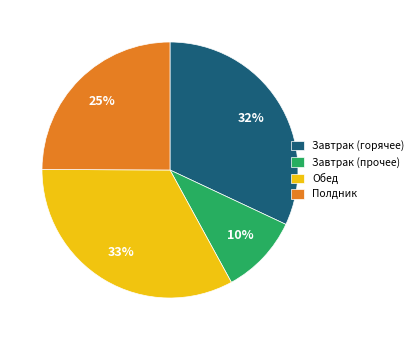

To the nearest percent, what percentage of the pie is Полдник?

25%